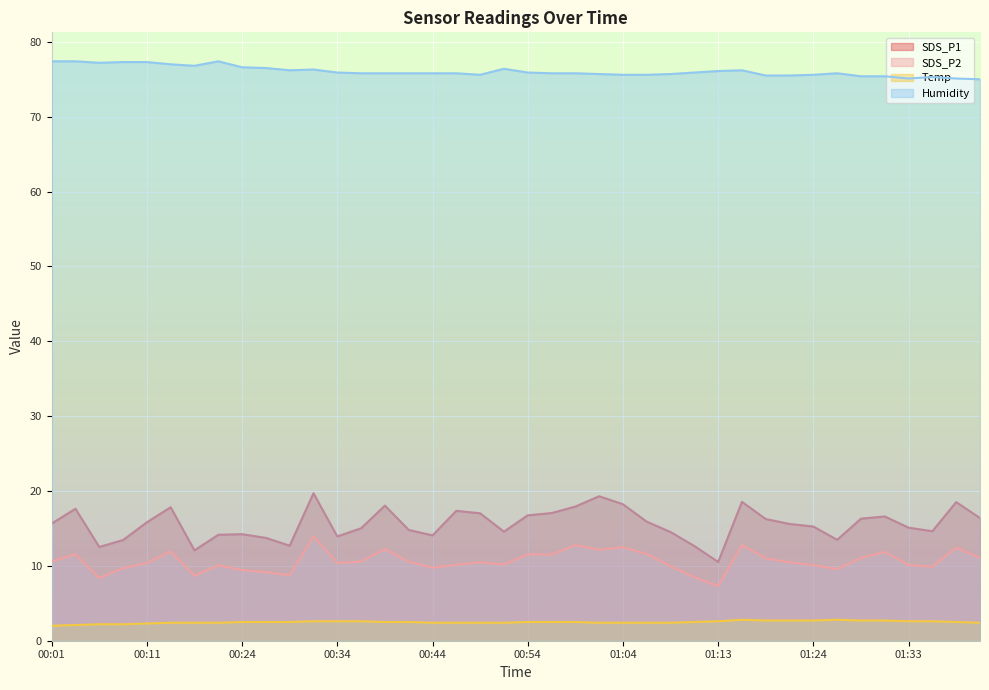

True or false: SDS_P1 and SDS_P2 intersect in this chart.

False